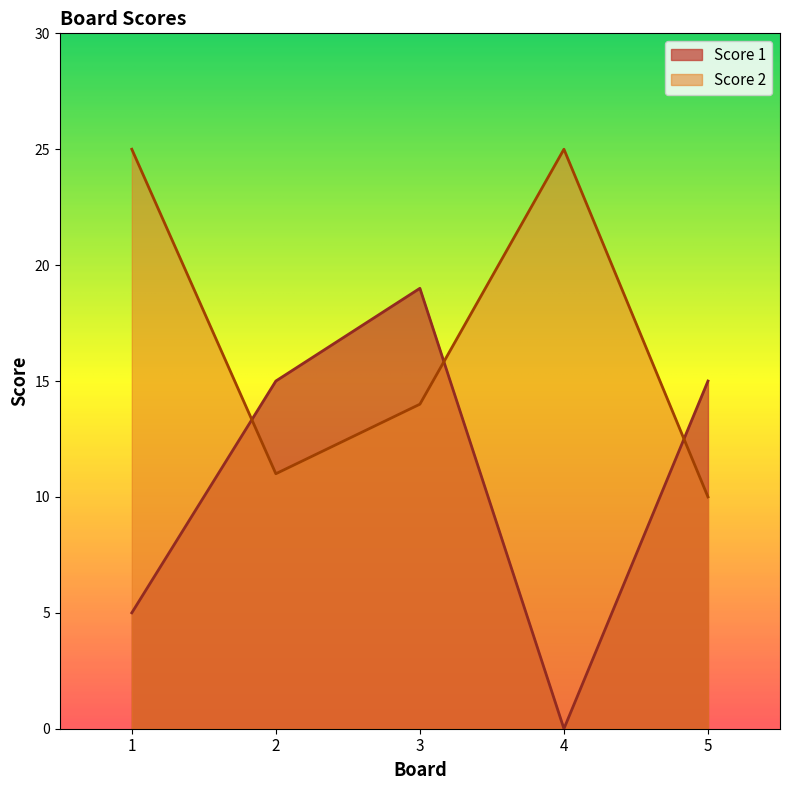

How many lines are shown in the chart?

2